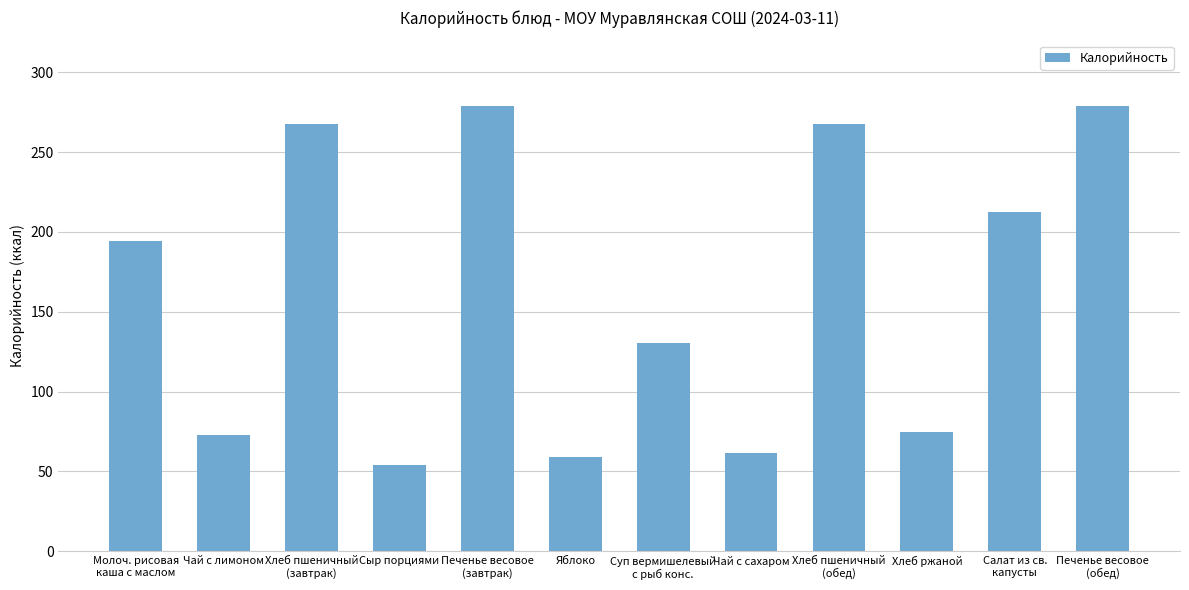

How many bars are there in total?

12